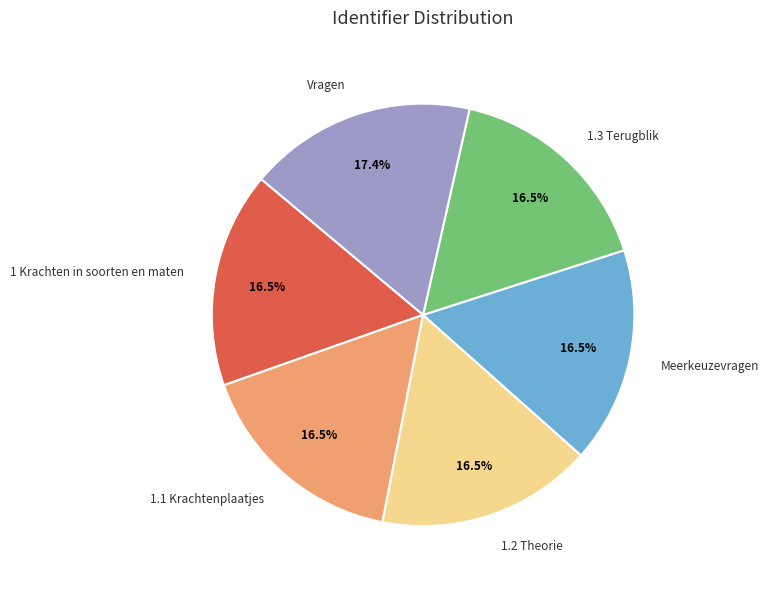

Does 1.1 Krachtenplaatjes account for over 50% of the chart?

No